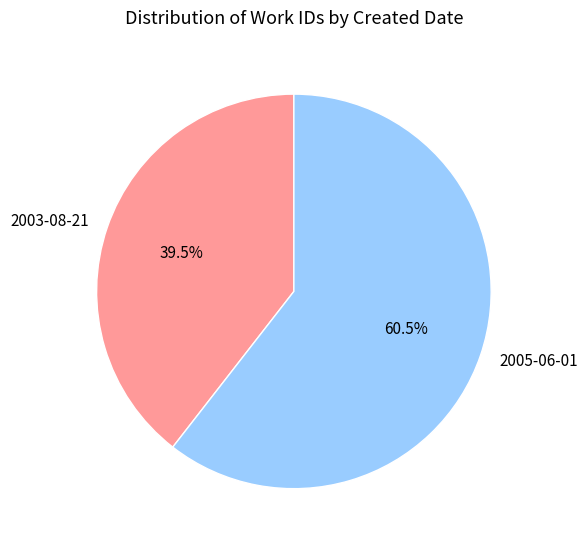

To the nearest percent, what is the difference between the 2005-06-01 and 2003-08-21 slice percentages?

21%